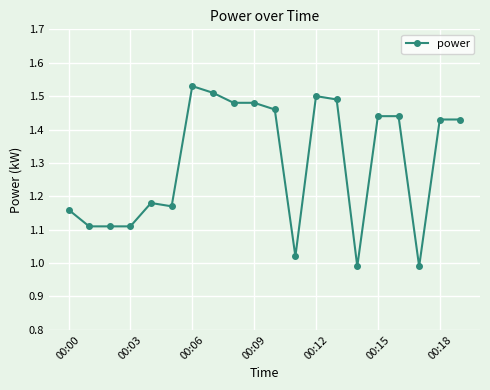

True or false: there are more than 0 points higher than both neighbors.

True